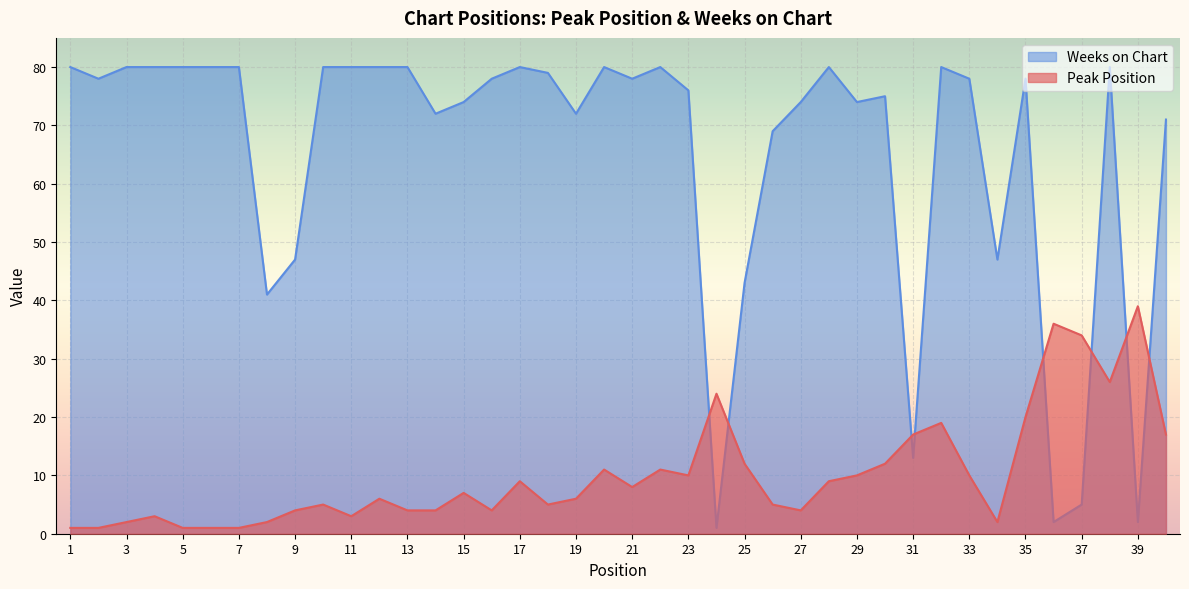

Rank the categories by Peak Position value from lowest to highest.

1, 2, 5, 6, 7, 3, 8, 34, 4, 11, 9, 13, 14, 16, 27, 10, 18, 26, 12, 19, 15, 21, 17, 28, 23, 29, 33, 20, 22, 25, 30, 31, 40, 32, 35, 24, 38, 37, 36, 39